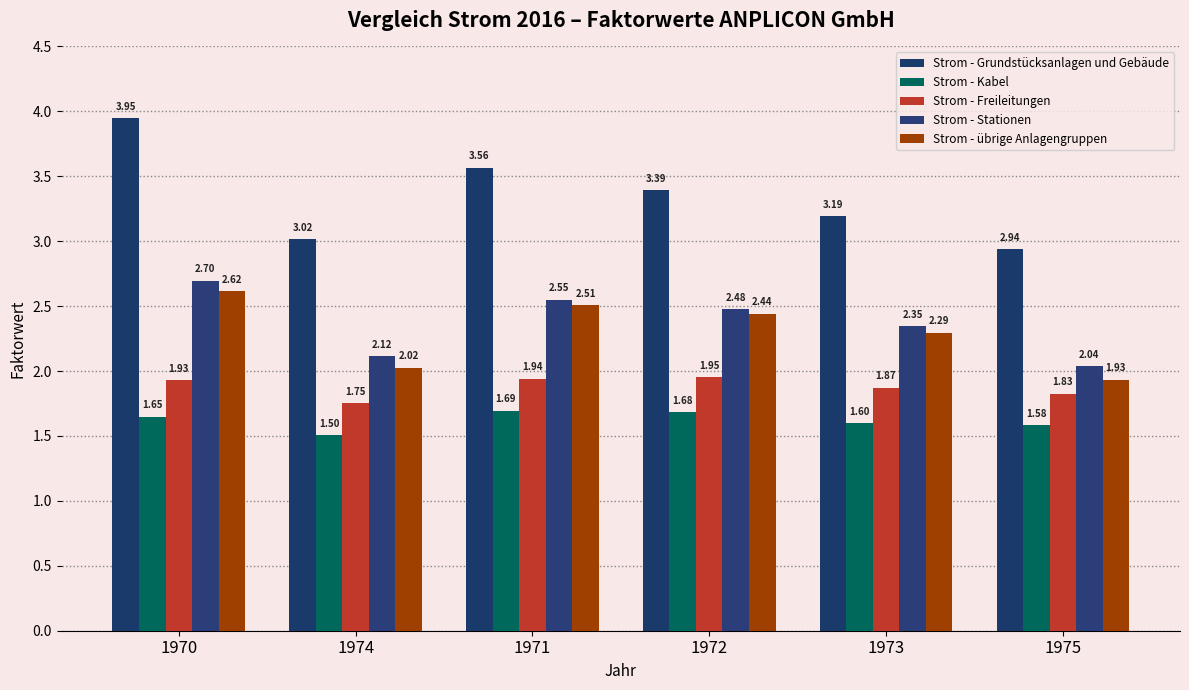

What is the difference between the second highest and minimum values in the Strom - Stationen series?

0.5